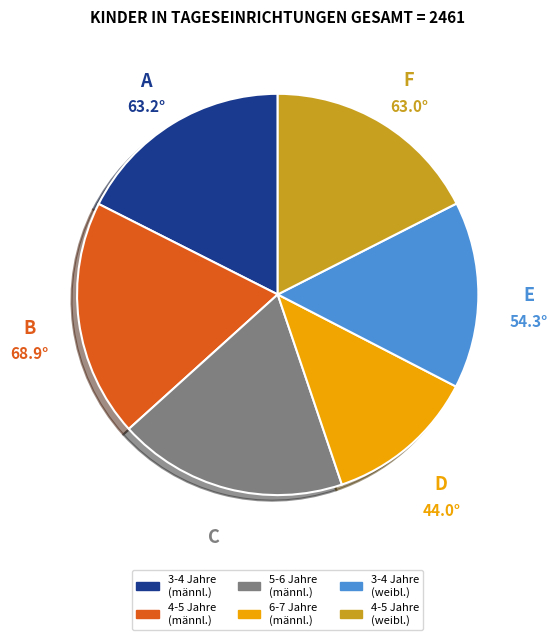

How many slices are in this pie chart?

6